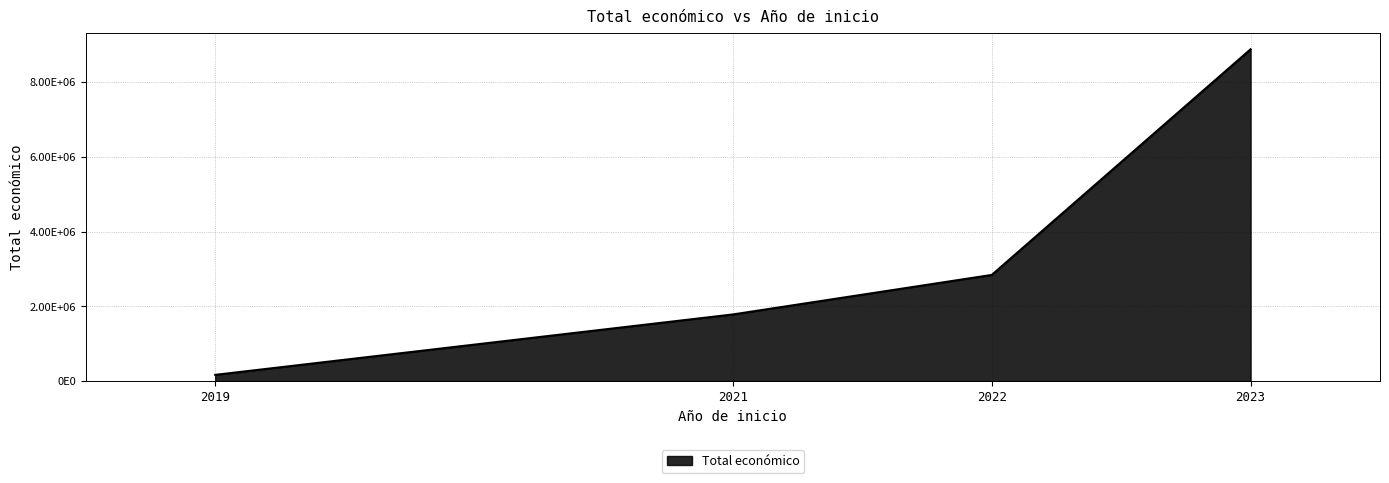

What is the greatest value displayed?

8877649